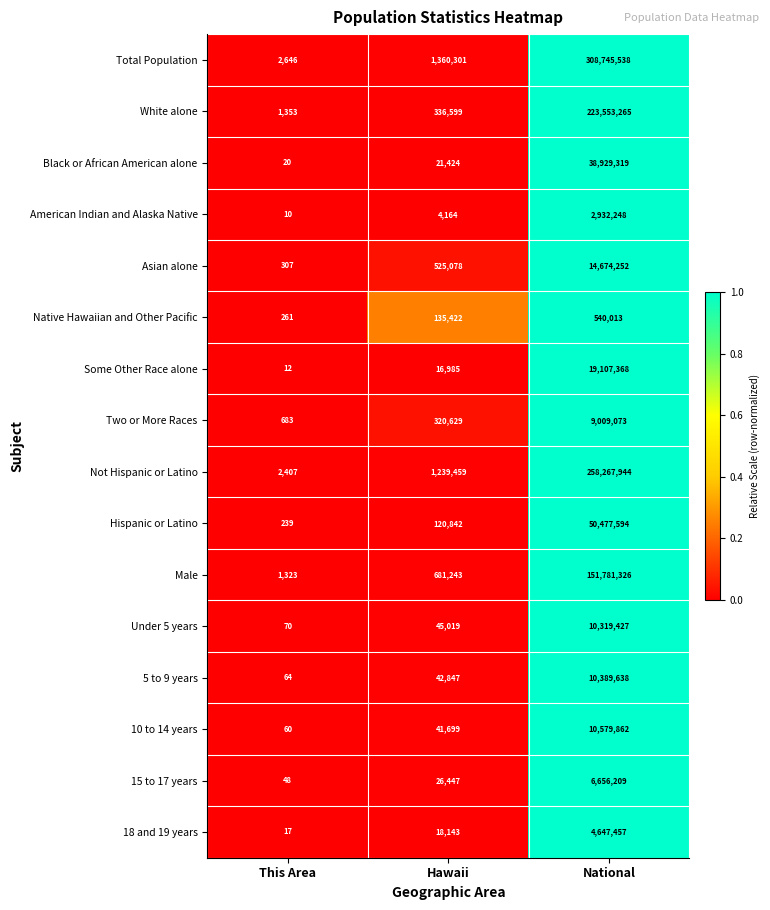

Which series has the largest range (max minus min)?

Total Population